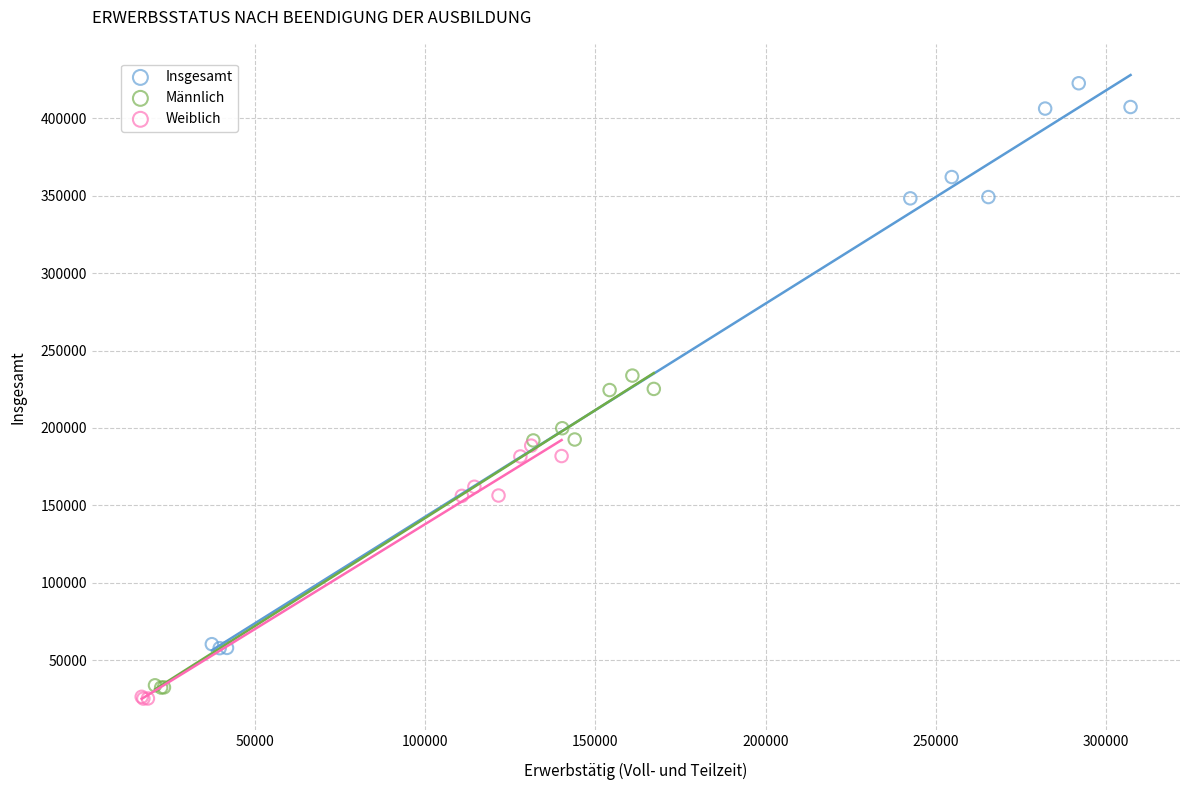

Which series reaches the maximum Y coordinate?

Insgesamt